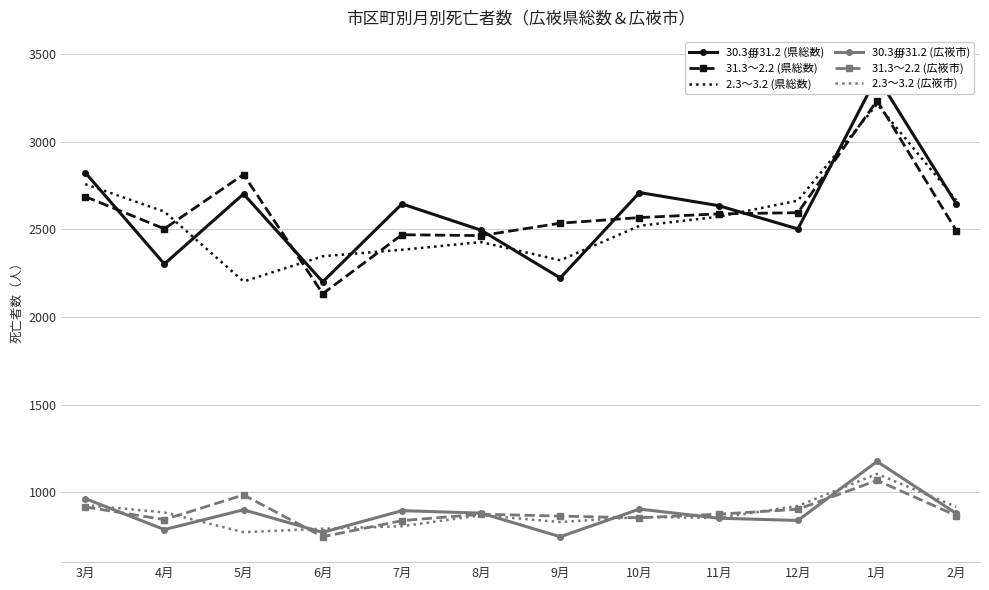

True or false: 2.3～3.2 (広峳市) and 31.3～2.2 (県総数) intersect in this chart.

False